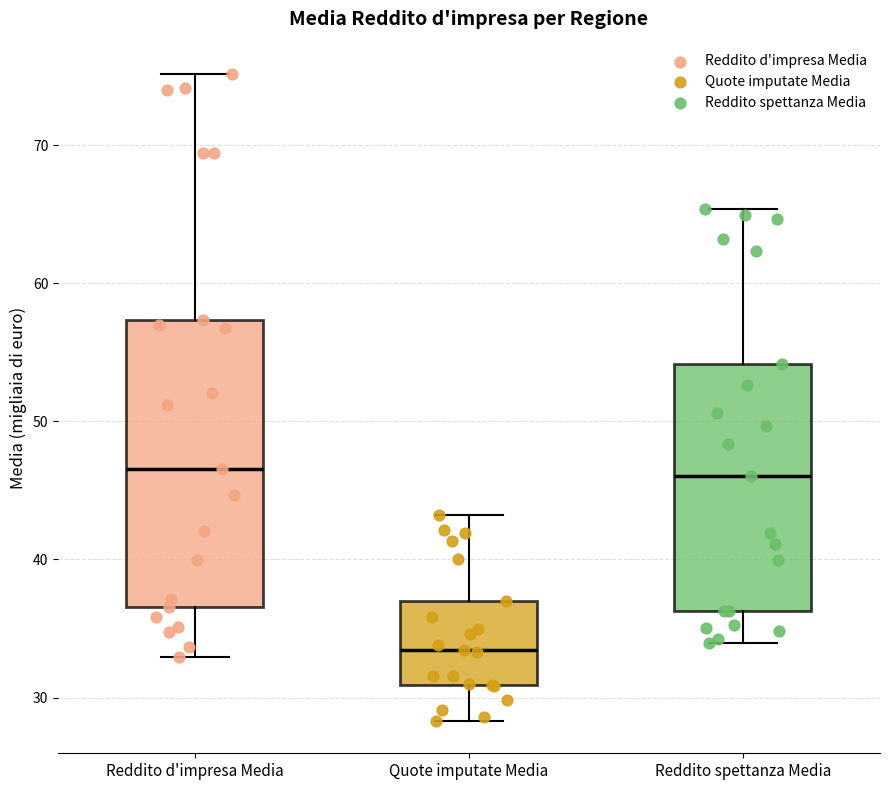

Reading left to right, read every box against the y-axis: the position of its median line, the range the box covers, and the ends of its whiskers. The values are not printed on the chart, so give them approximately, as read against the axis.

Reddito d'impresa Media: median 47, box 37 to 57, whiskers 33 to 75
Quote imputate Media: median 33, box 31 to 37, whiskers 28 to 43
Reddito spettanza Media: median 46, box 36 to 54, whiskers 34 to 65